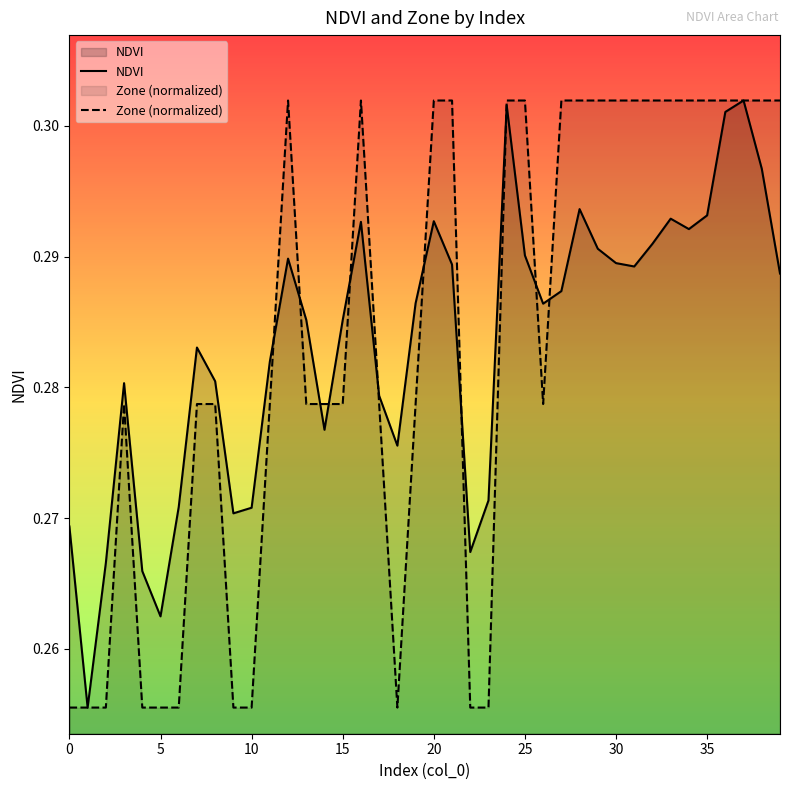

Count the NDVI values in the range 0 to 1.

40